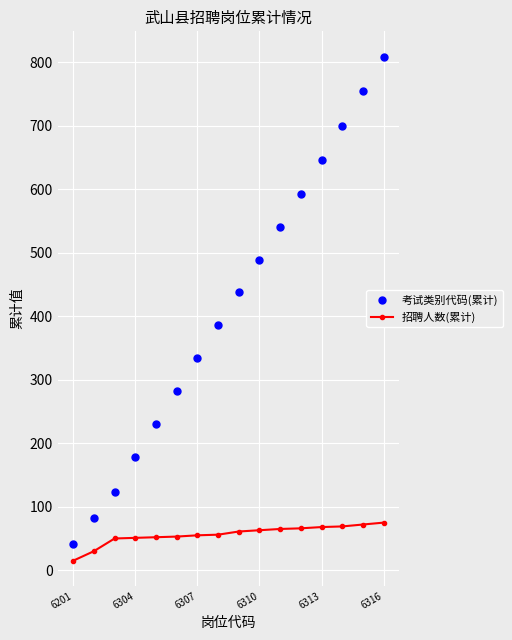

What is the difference between the maximum and minimum values in the 招聘人数(累计) series?

60